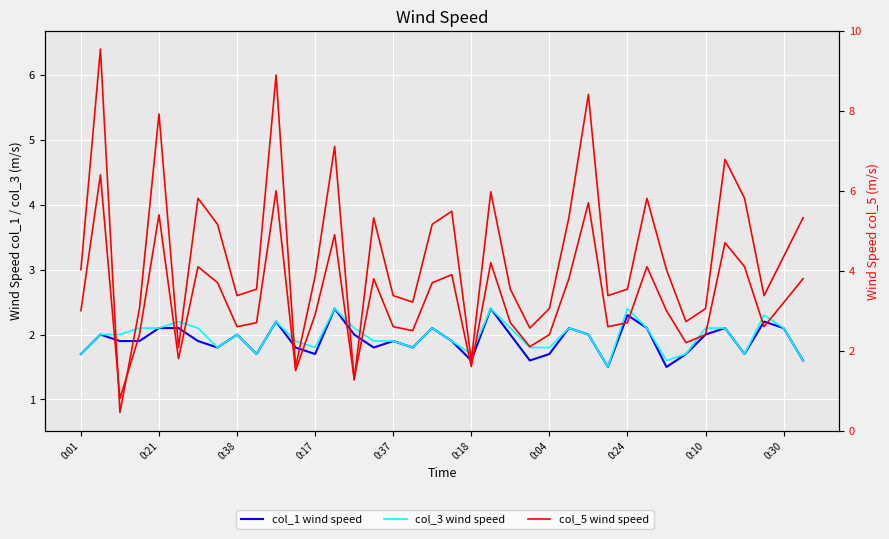

Reading left to right, extract all data points from this chart.

col_1 wind speed: 1.7	2.0	1.9	1.9	2.1	2.1	1.9	1.8	2.0	1.7	2.2	1.8	1.7	2.4	2.0	1.8	1.9	1.8	2.1	1.9	1.6	2.4	2.0	1.6	1.7	2.1	2.0	1.5	2.3	2.1	1.5	1.7	2.0	2.1	1.7	2.2	2.1	1.6
col_3 wind speed: 1.7	2.0	2.0	2.1	2.1	2.2	2.1	1.8	2.0	1.7	2.2	1.9	1.8	2.4	2.1	1.9	1.9	1.8	2.1	1.9	1.7	2.4	2.1	1.8	1.8	2.1	2.0	1.5	2.4	2.1	1.6	1.7	2.1	2.1	1.7	2.3	2.1	1.6
col_5 wind speed: 3.0	6.4	0.8	2.4	5.4	1.8	4.1	3.7	2.6	2.7	6.0	1.5	2.9	4.9	1.3	3.8	2.6	2.5	3.7	3.9	1.6	4.2	2.7	2.1	2.4	3.8	5.7	2.6	2.7	4.1	3.0	2.2	2.4	4.7	4.1	2.6	3.2	3.8
col_5 wind speed (right): 3.0	6.4	0.8	2.4	5.4	1.8	4.1	3.7	2.6	2.7	6.0	1.5	2.9	4.9	1.3	3.8	2.6	2.5	3.7	3.9	1.6	4.2	2.7	2.1	2.4	3.8	5.7	2.6	2.7	4.1	3.0	2.2	2.4	4.7	4.1	2.6	3.2	3.8